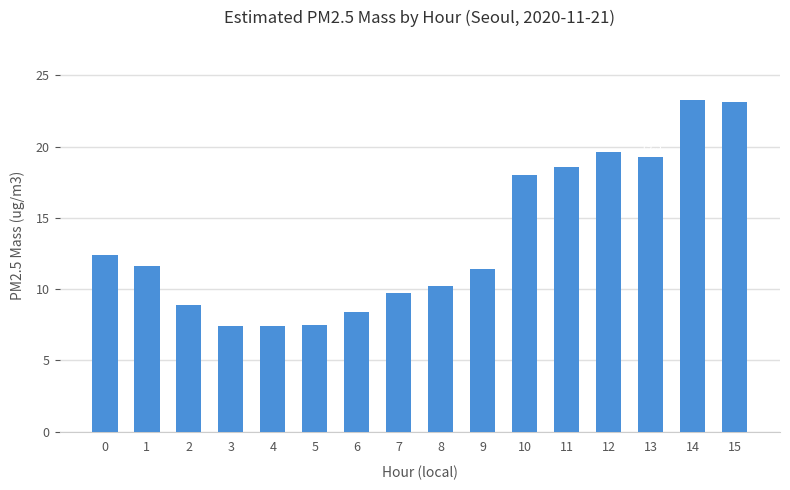

Does the chart contain stacked bars?

No